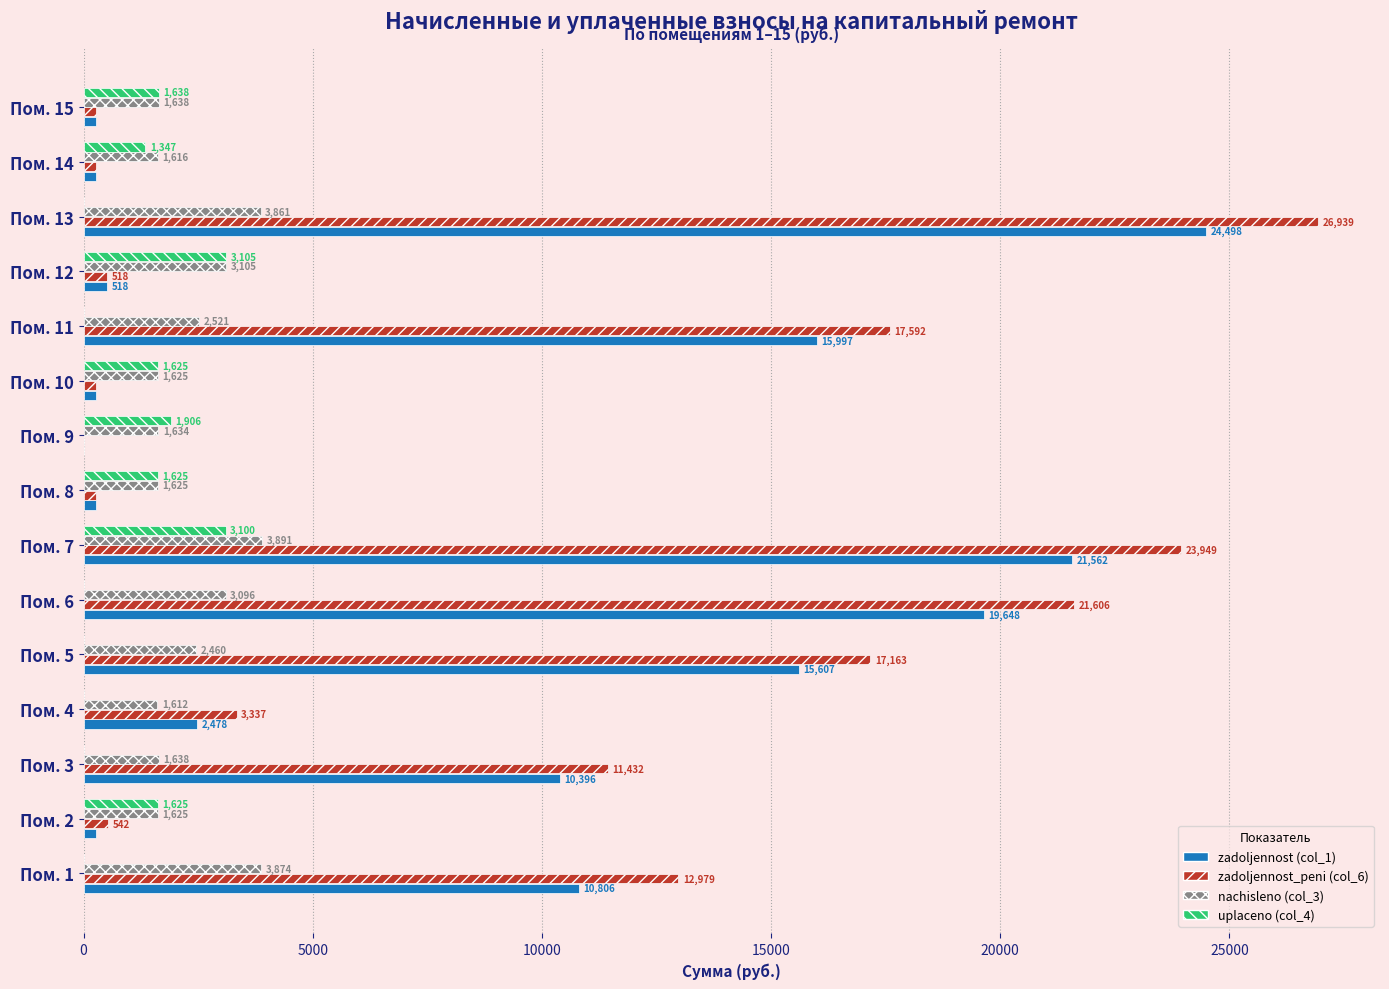

Which label corresponds to the largest value in the chart?

Пом. 13